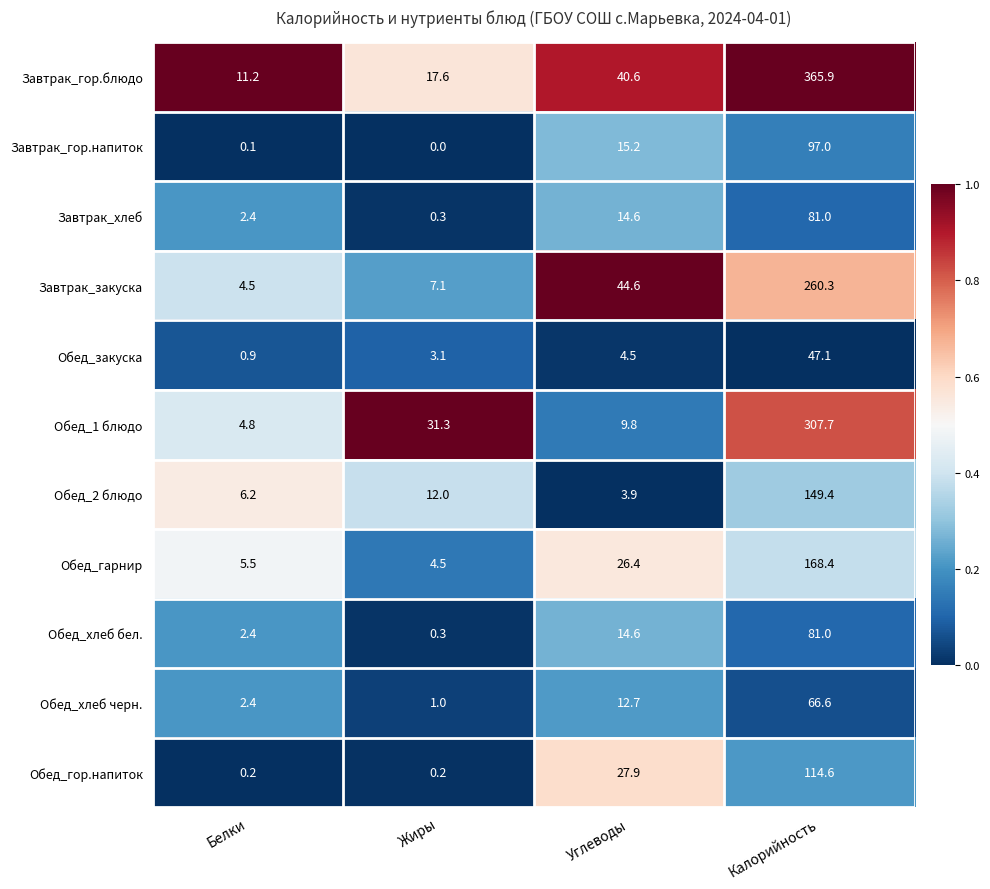

What is the sum of all Обед_хлеб бел. values?

98.3